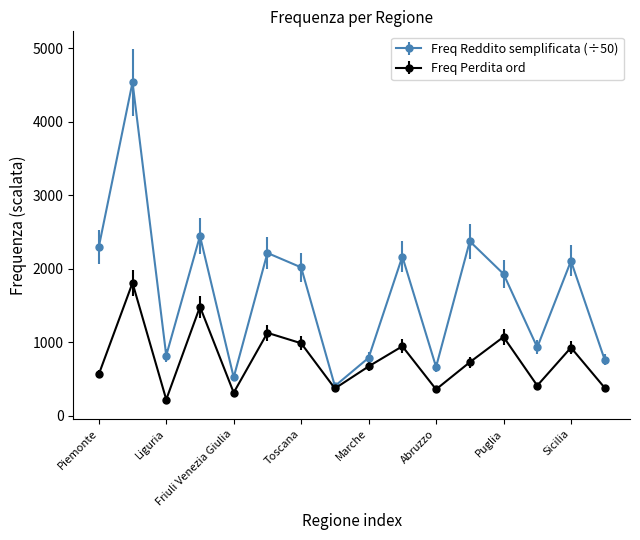

What is the value of the Freq Perdita ord point at the 13th from the left?

1070.0